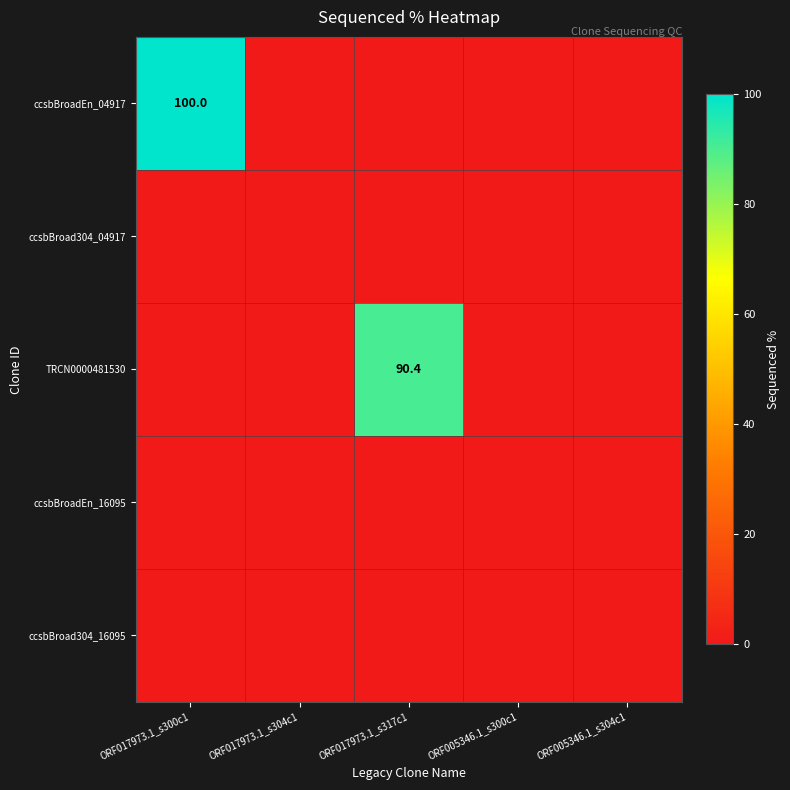

Which category has the lowest value across all series?

ORF017973.1_s304c1